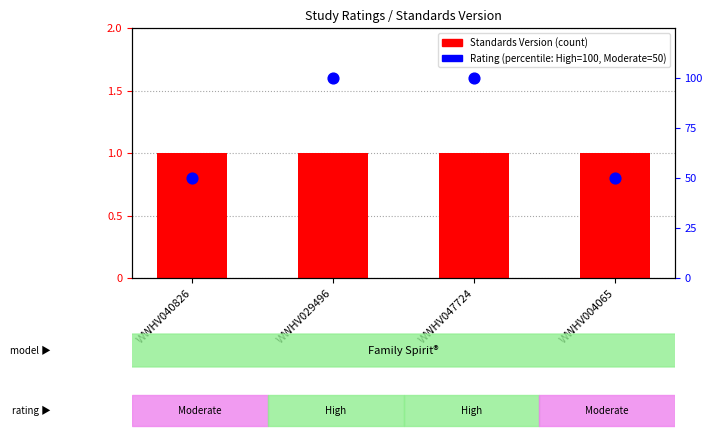

Is the value of Rating (percentile) at WWHV040826 greater than the value of Standards Version at WWHV004065?

Yes